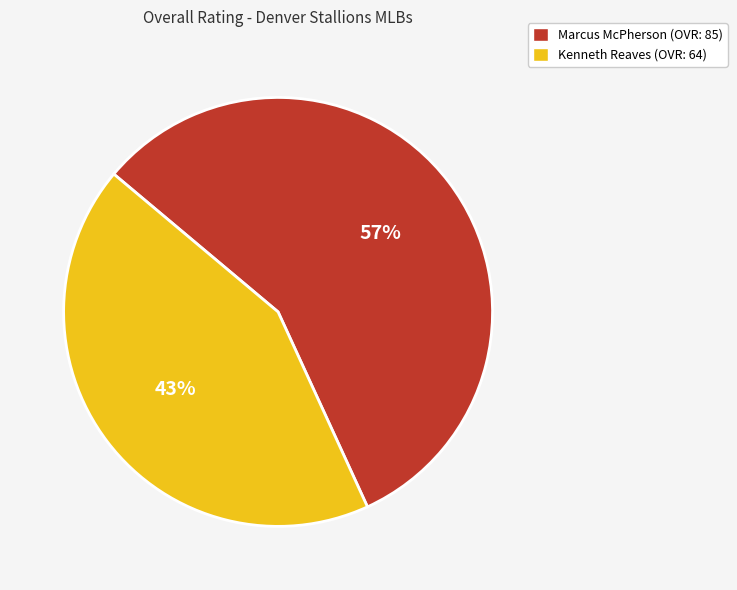

What is the majority slice?

Marcus McPherson